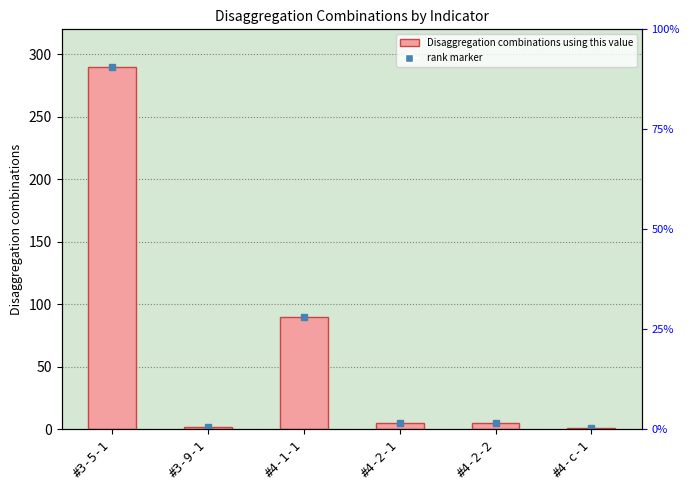

At which label does the data first exceed 5?

#3-5-1